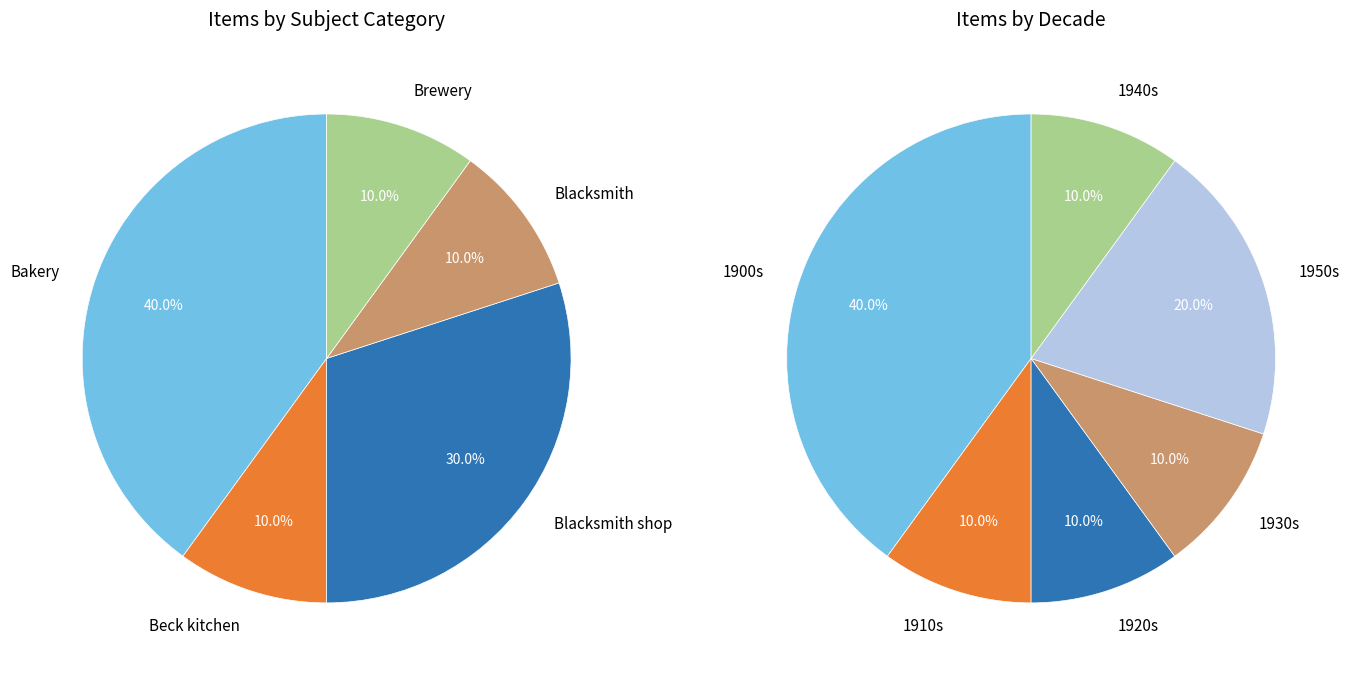

Which has a higher value, Blacksmith shop Middle Amana or Brewery complex Amana?

Blacksmith shop Middle Amana